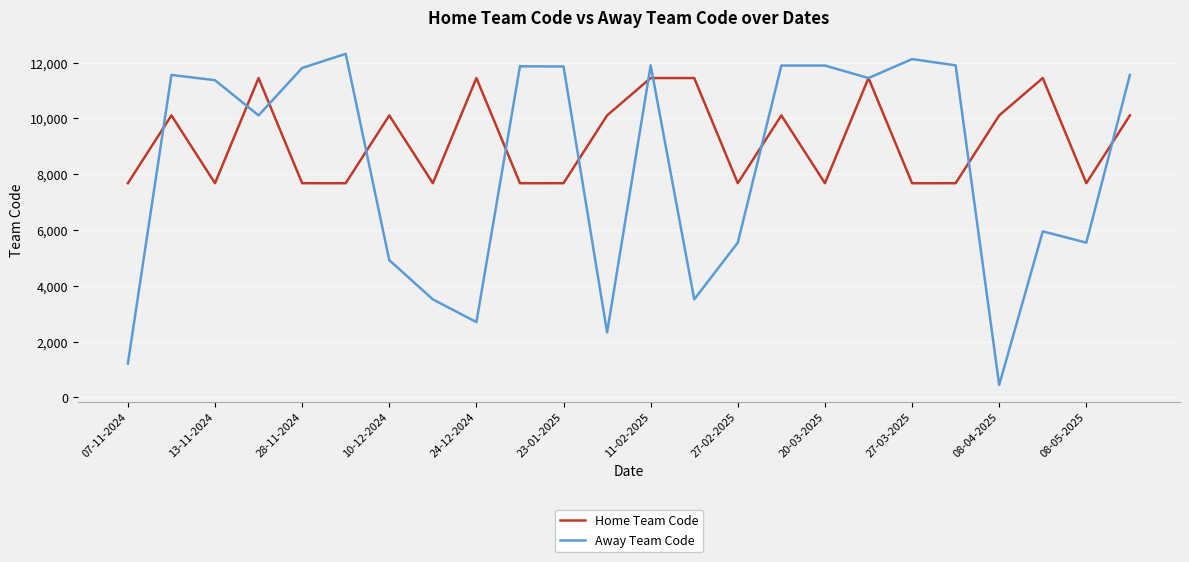

Does the chart have visible grid lines?

Yes